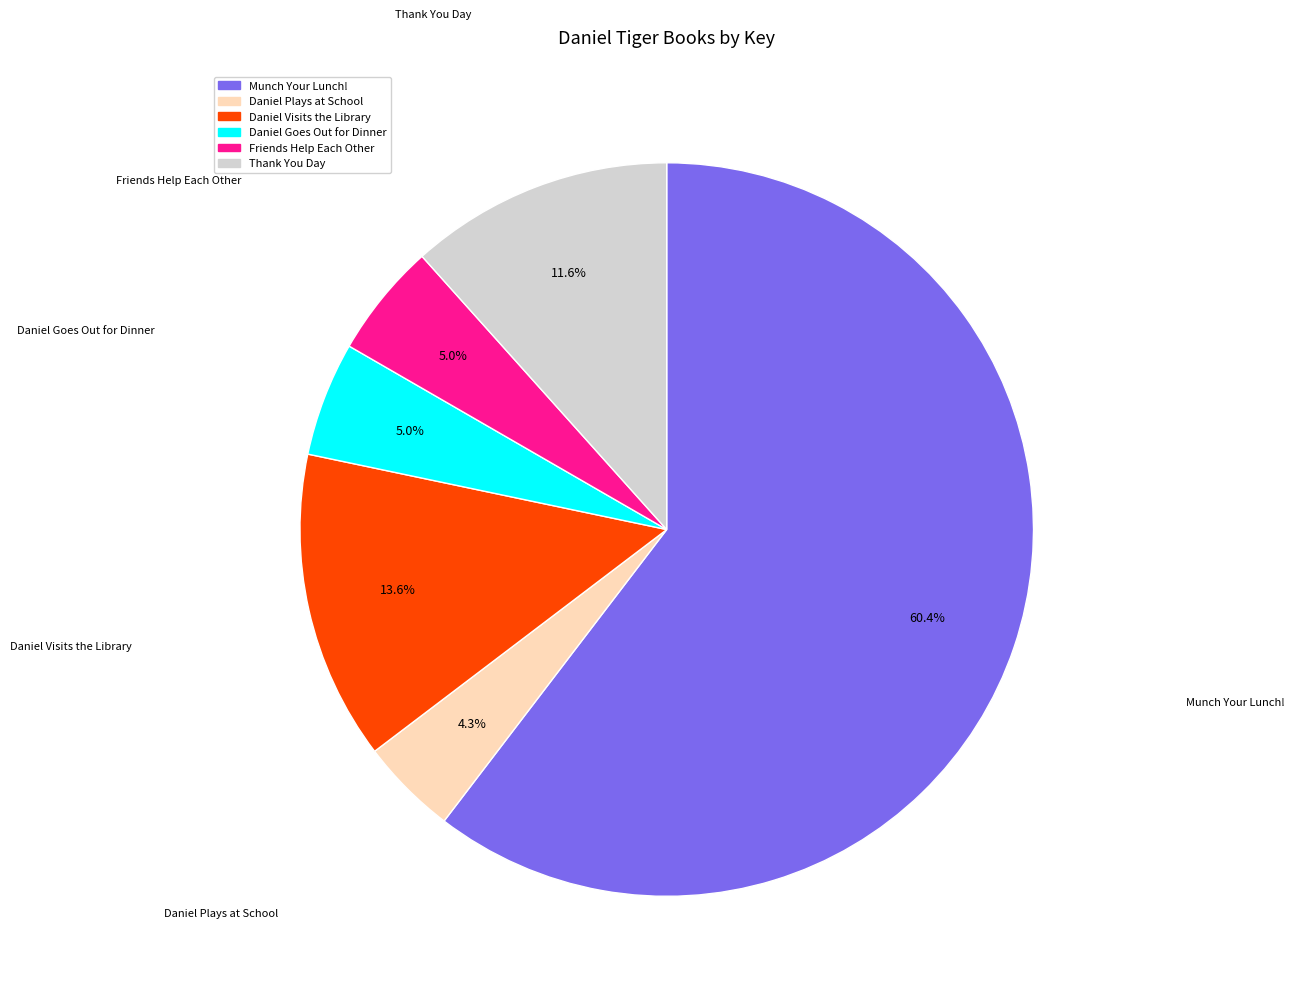

Which slice represents more than half of the pie?

Munch Your Lunch!